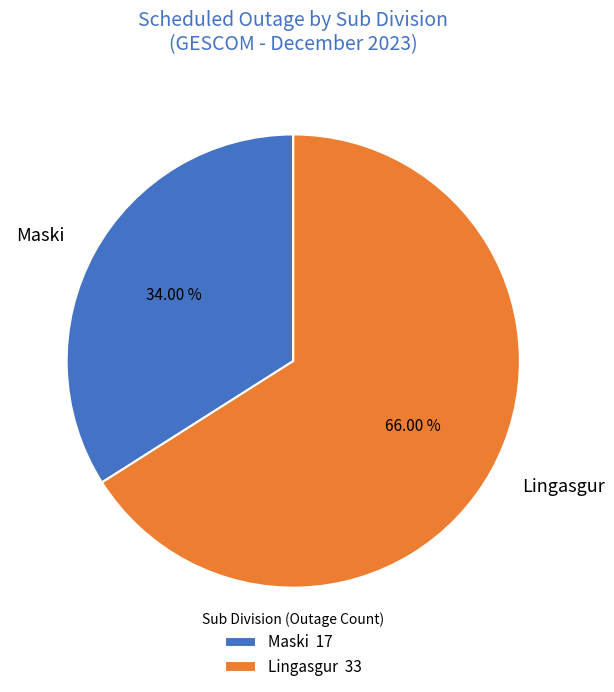

Approximately how many times larger is the value at Lingasgur compared to Maski?

1.9